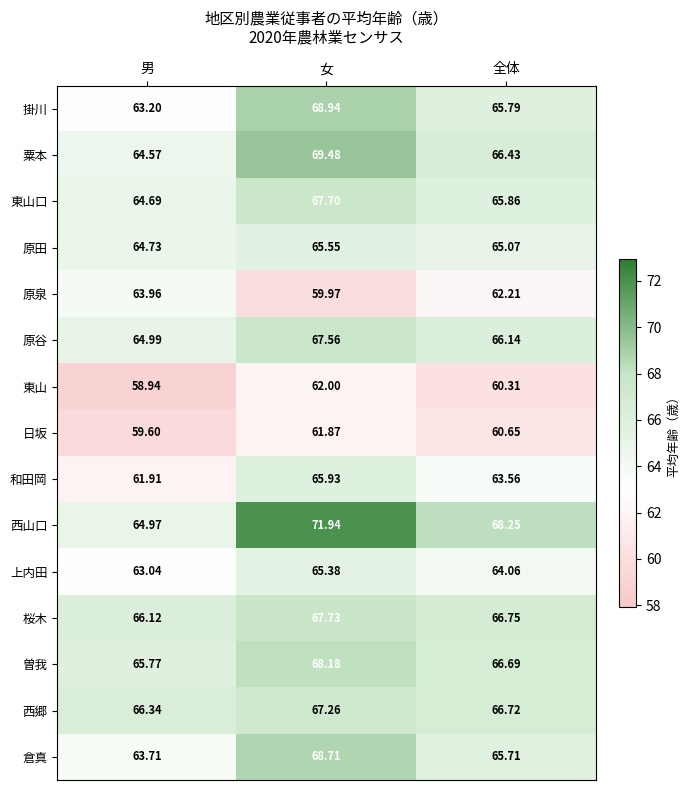

Which series has the largest total across all categories?

西山口